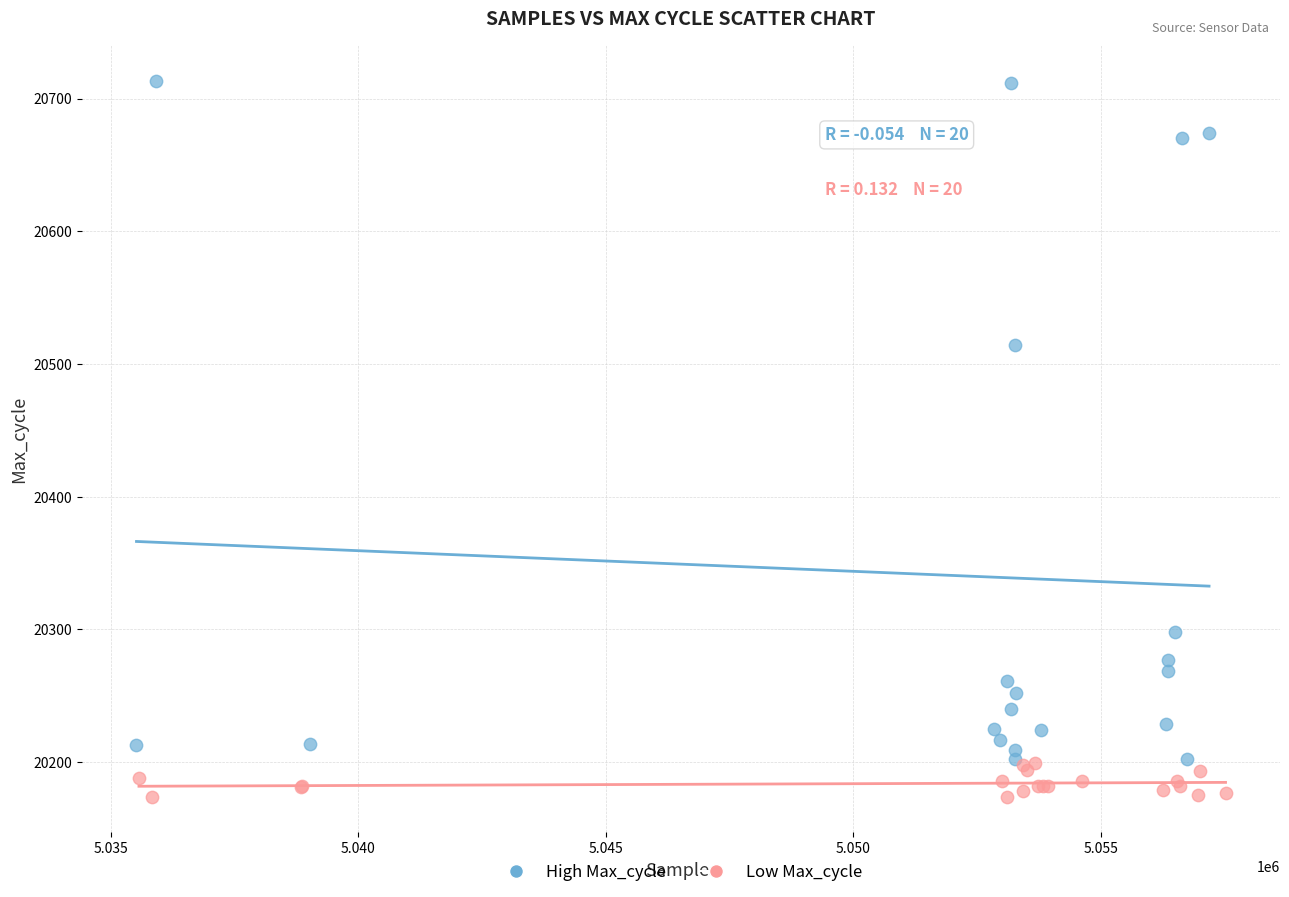

Which series reaches the maximum Y coordinate?

High Max_cycle